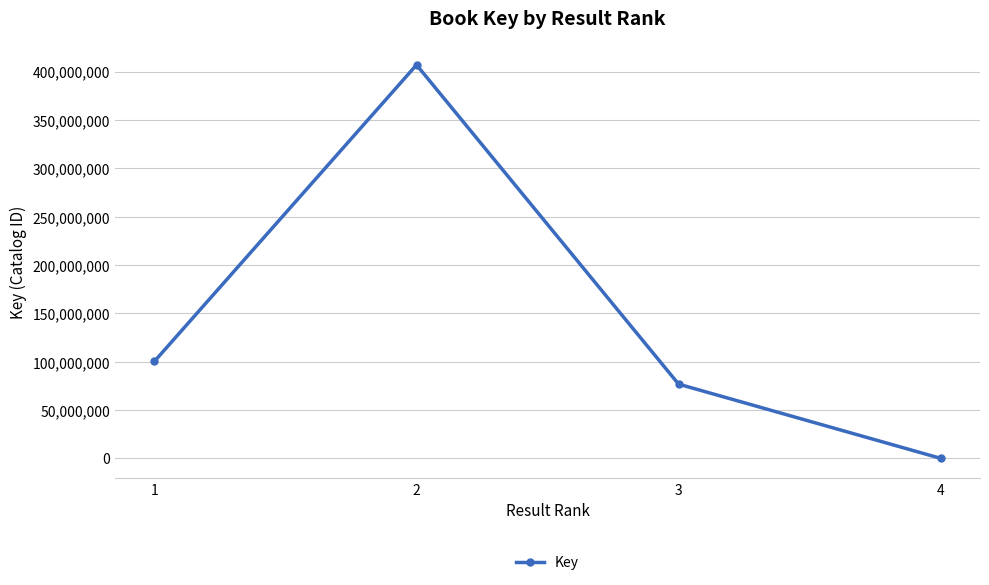

List the labels in order of value, largest first.

2, 1, 3, 4